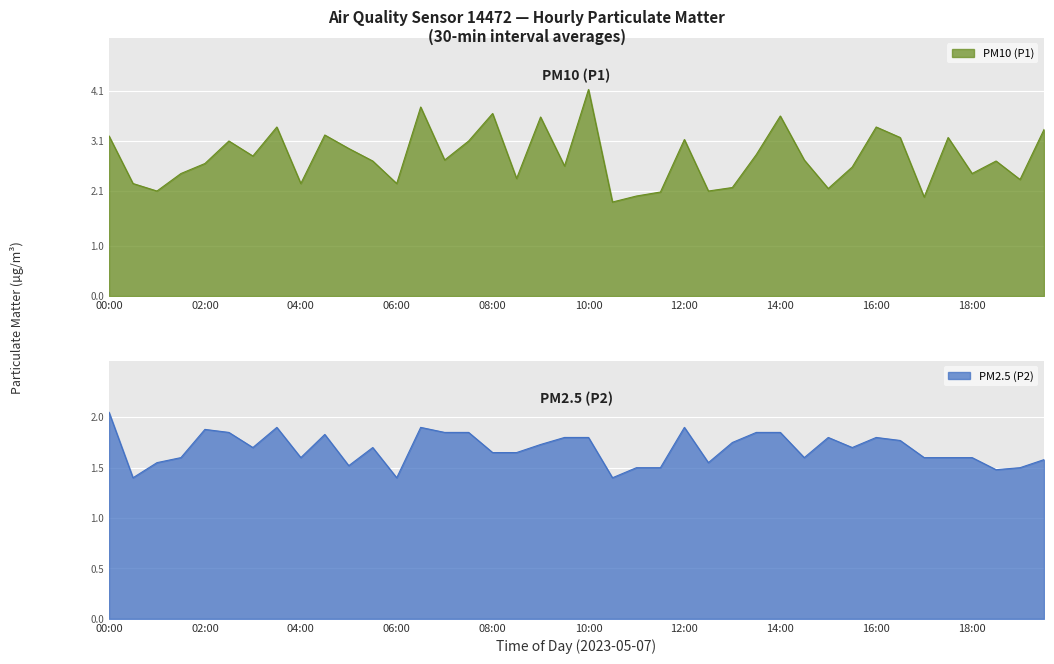

How many lines are shown in the chart?

2